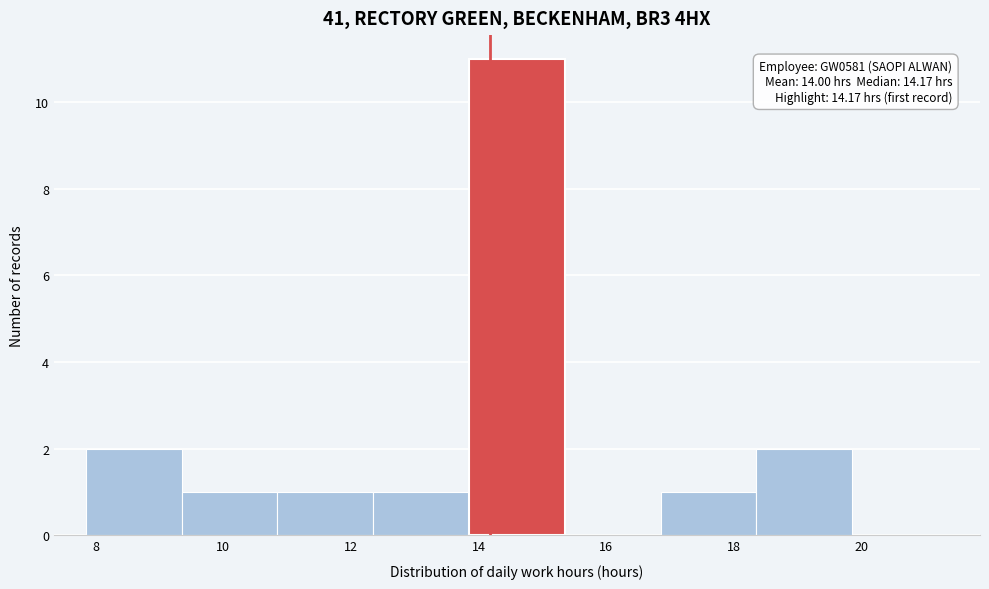

Over which range of the x-axis is the bar tallest?

13.85 to 15.35